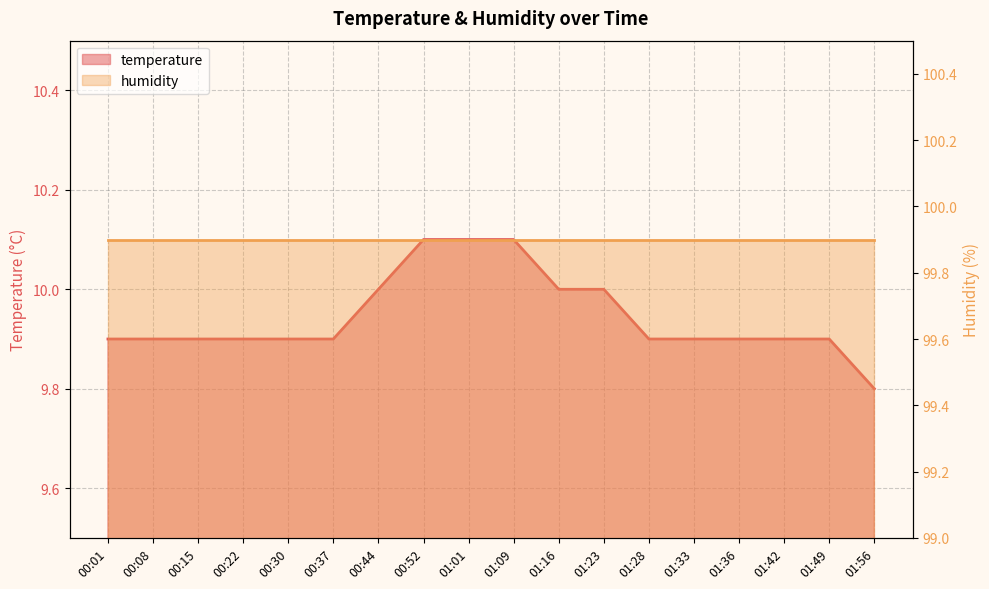

List the labels in order of value, smallest first.

01:56, 00:01, 00:08, 00:15, 00:22, 00:30, 00:37, 01:28, 01:33, 01:36, 01:42, 01:49, 00:44, 01:16, 01:23, 00:52, 01:01, 01:09